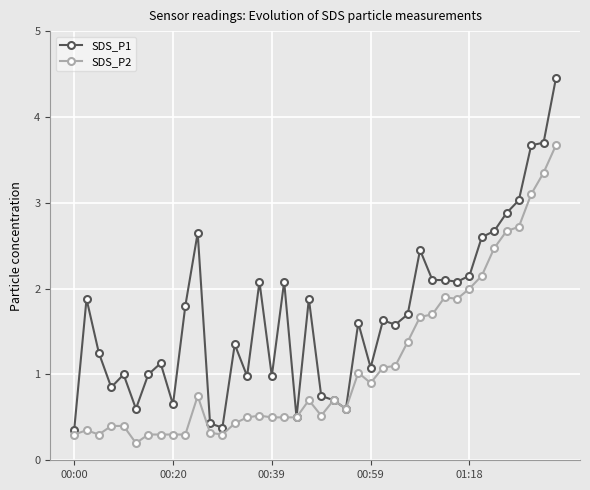

True or false: SDS_P1 has more than 2 interior local peaks.

True